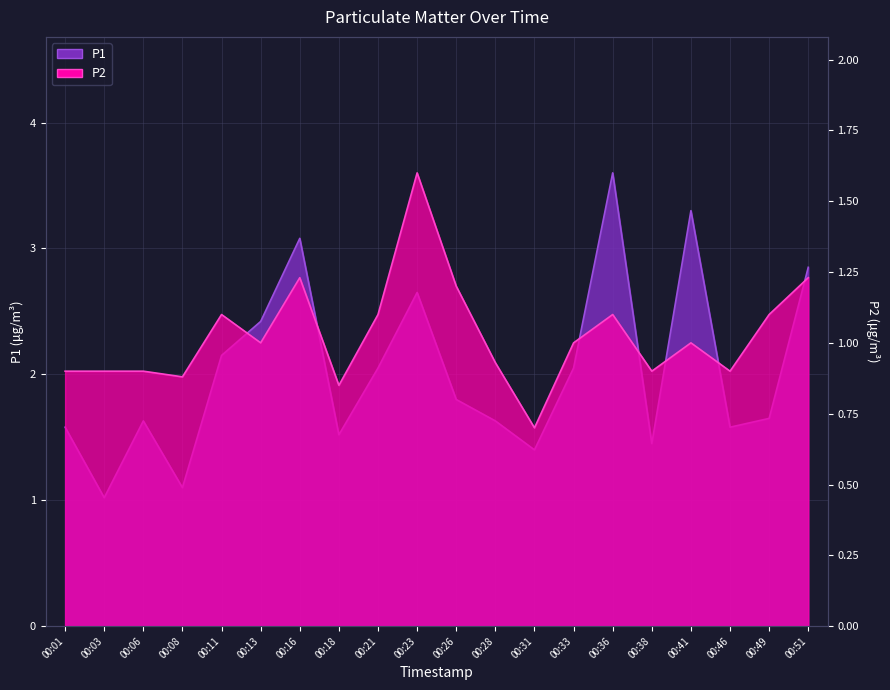

True or false: P2 and P1 intersect in this chart.

False